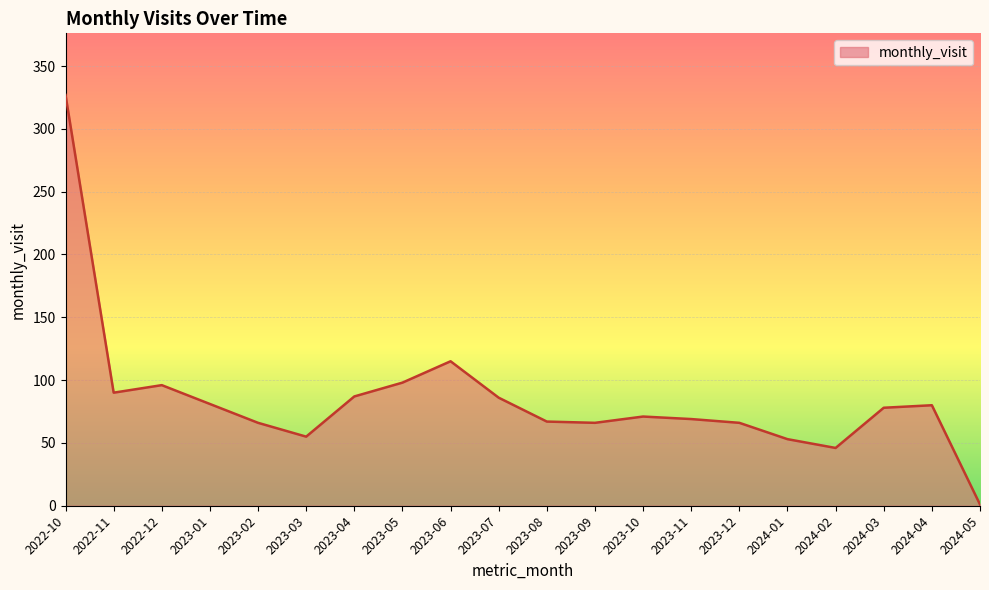

What position from the left is 2023-12?

15